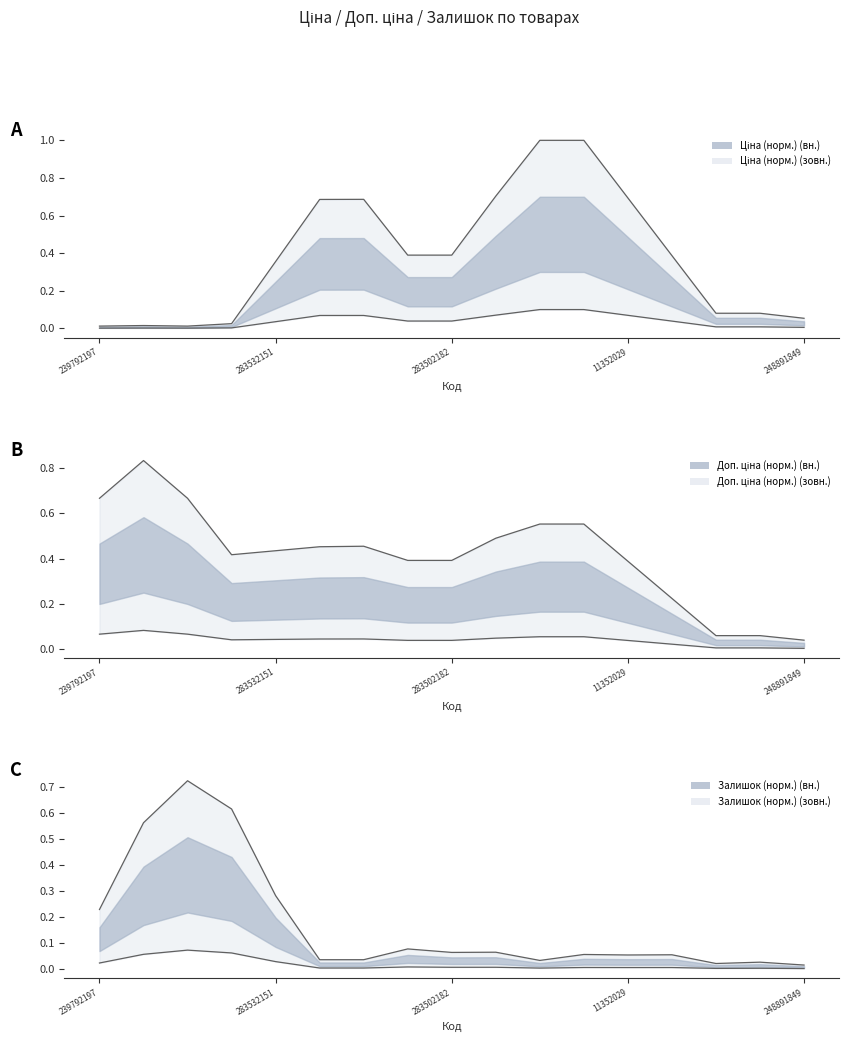

At how many categories does at least one series exceed 0?

17